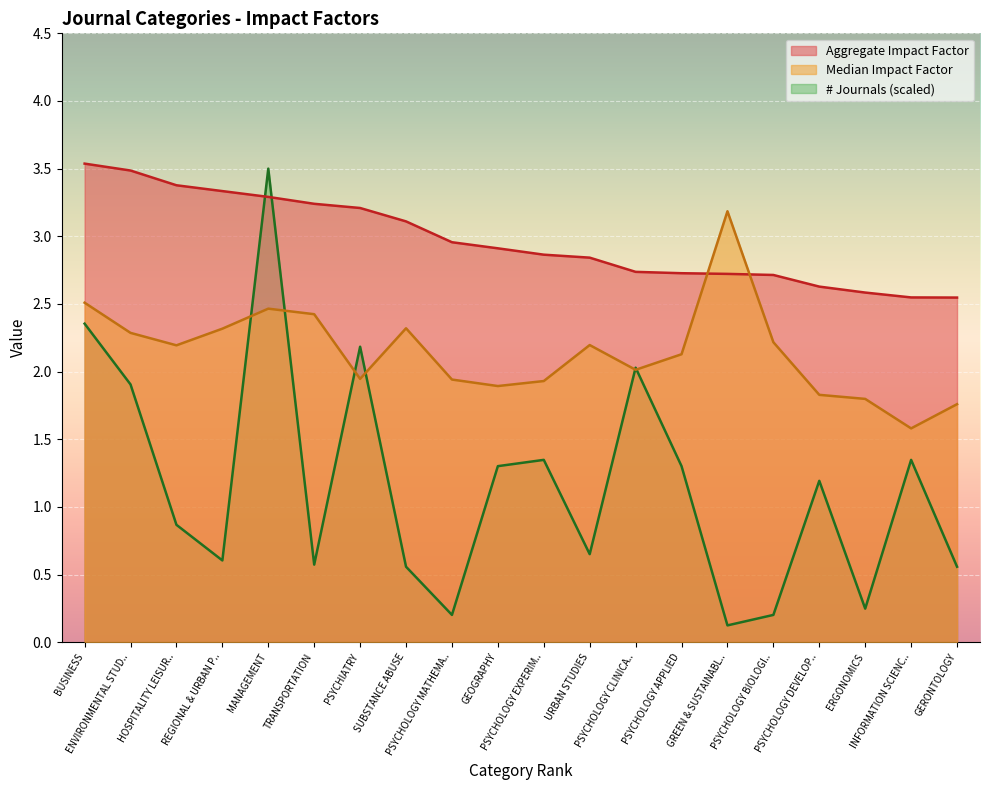

Which series has the largest range (max minus min)?

# Journals (scaled)